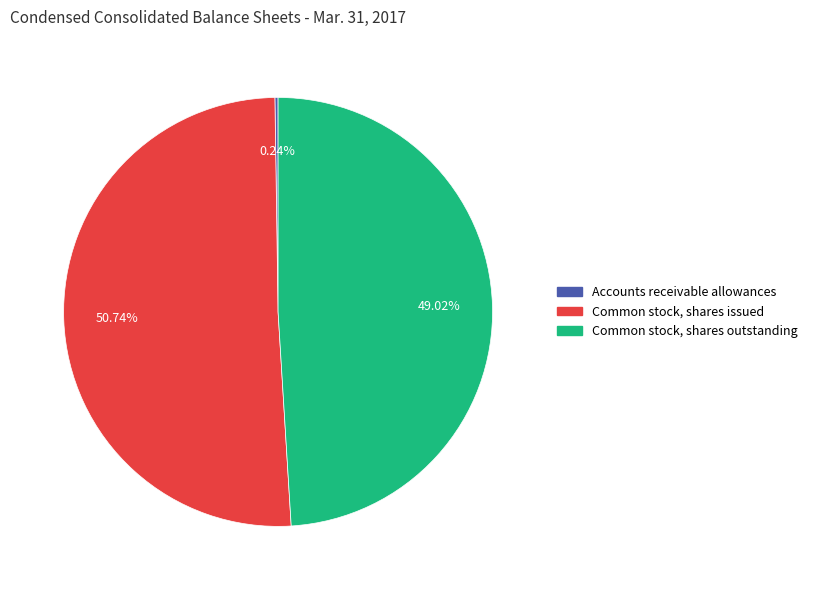

Does Common stock, shares issued represent more than half of the total?

Yes